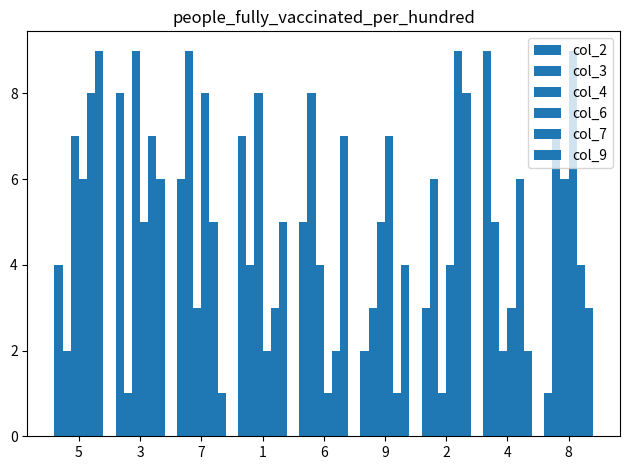

Are the bars grouped side by side (vs. stacked)?

Yes